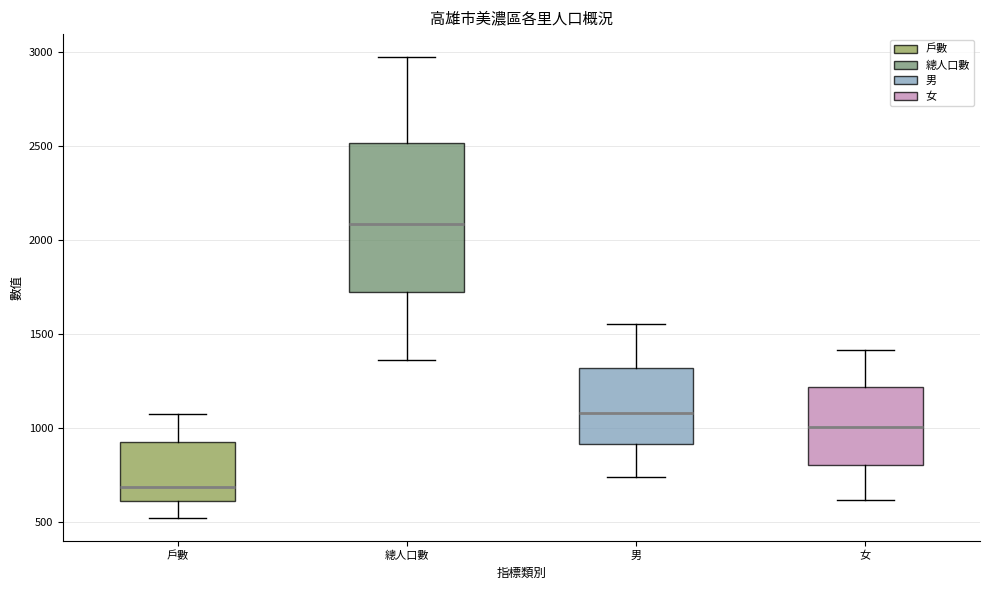

Reading left to right, read every box against the y-axis: the position of its median line, the range the box covers, and the ends of its whiskers. The values are not printed on the chart, so give them approximately, as read against the axis.

戶數: median 700, box 600 to 950, whiskers 500 to 1100
總人口數: median 2100, box 1750 to 2500, whiskers 1350 to 3000
男: median 1100, box 900 to 1300, whiskers 750 to 1550
女: median 1000, box 800 to 1200, whiskers 600 to 1400